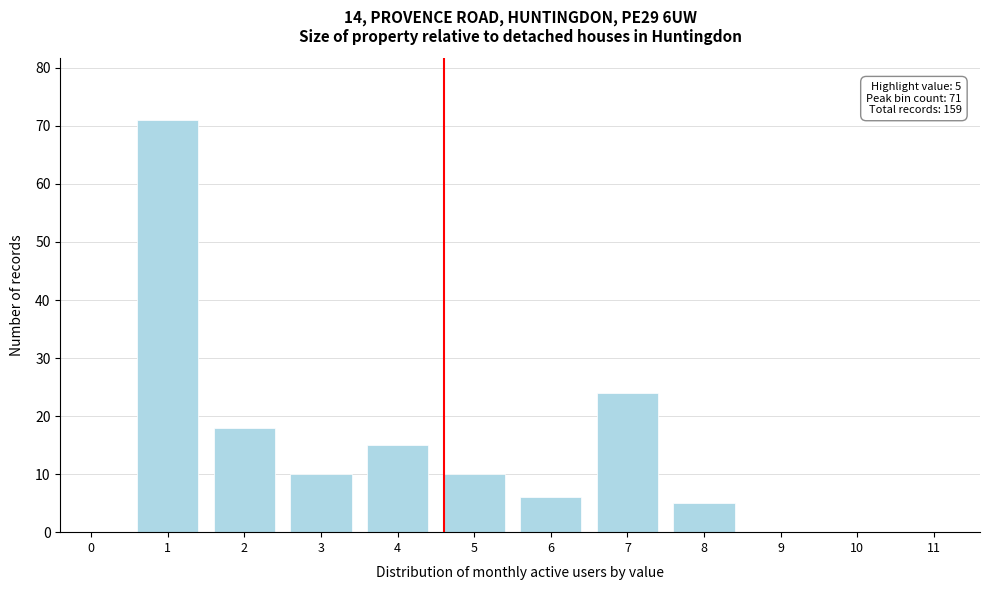

Reading left to right, list all the values displayed in this chart.

0=0	1=71	2=18	3=10	4=15	5=10	6=6	7=24	8=5	9=0	10=0	11=0